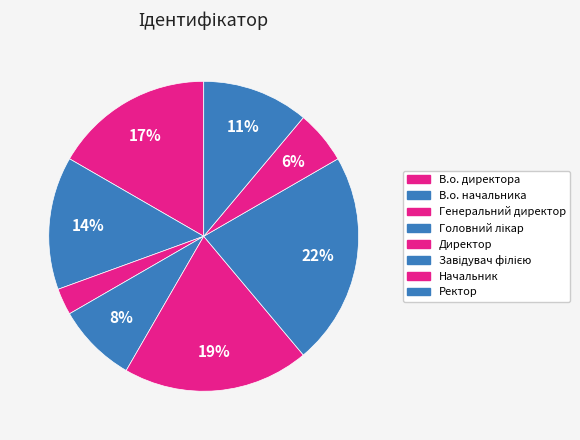

What is the change in value from В.о. директора to Ректор?

-2